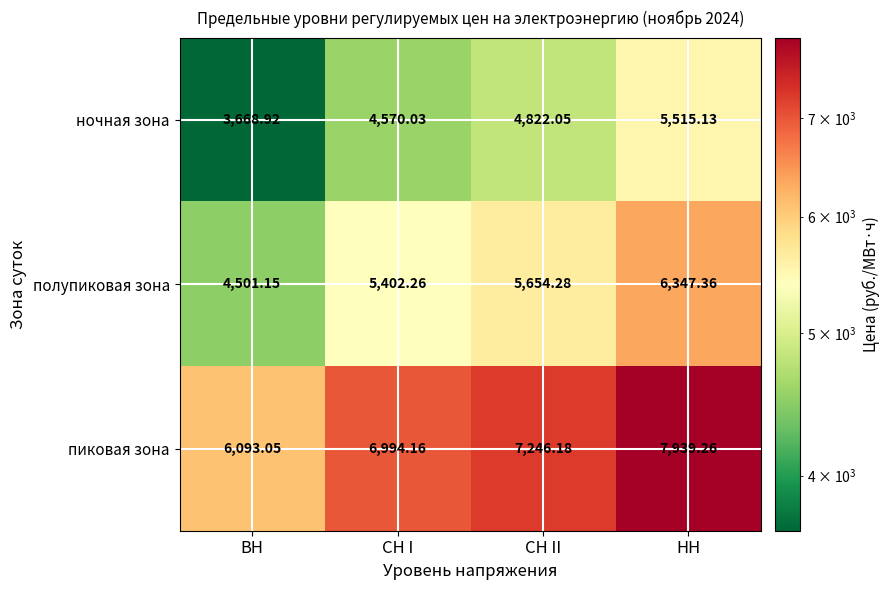

Which category has the highest value across all series?

НН